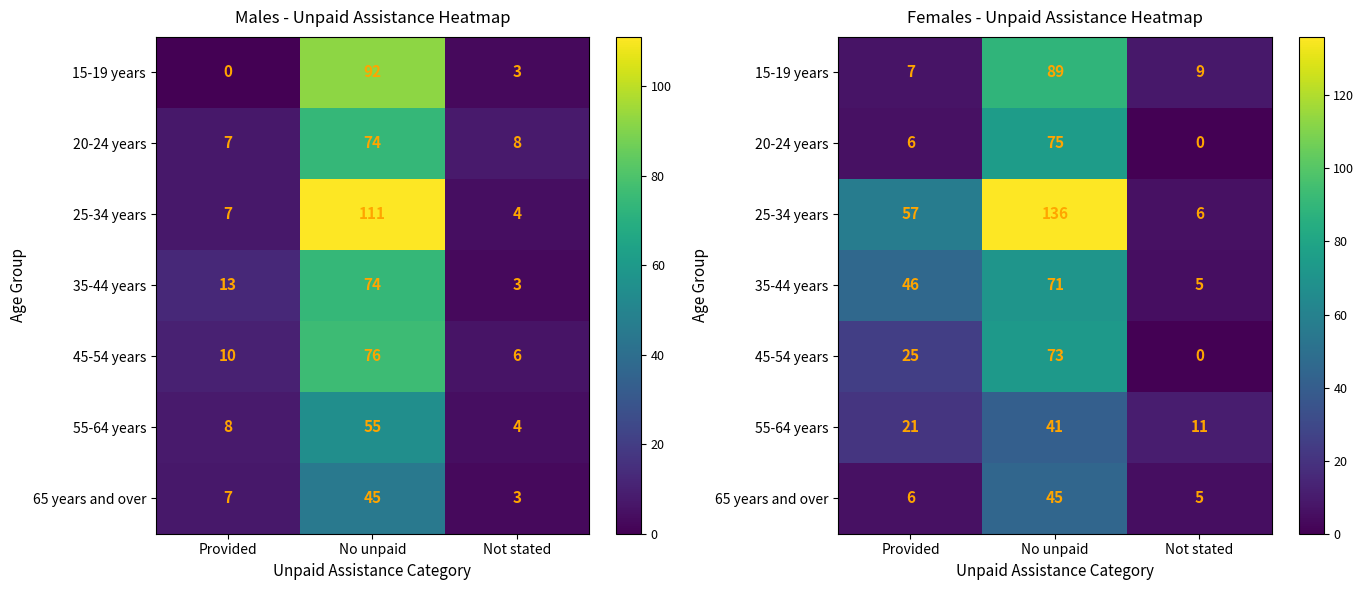

How many distinct data groups are displayed?

7